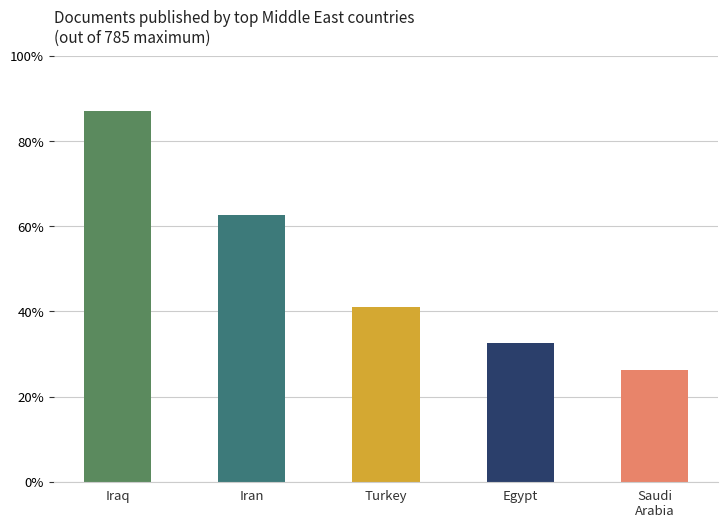

Are the bars grouped side by side (vs. stacked)?

No